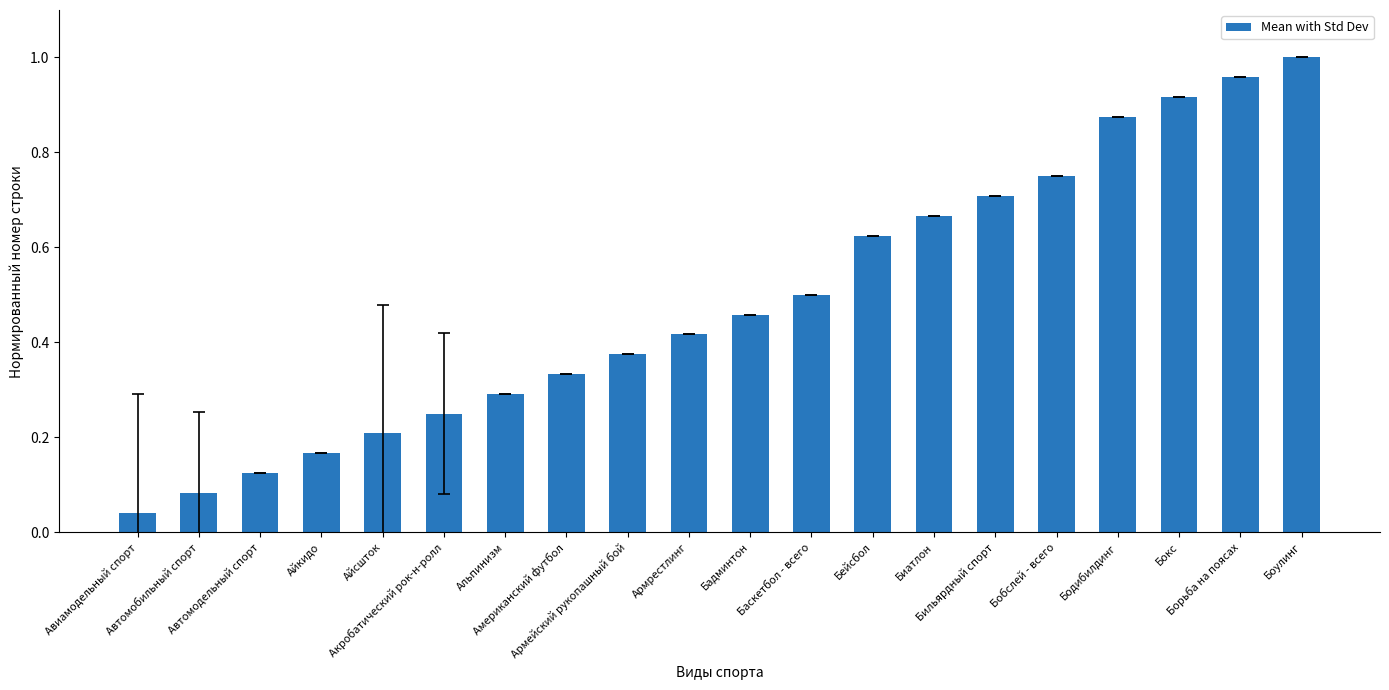

At which category does the chart reach its peak across all series?

Боулинг